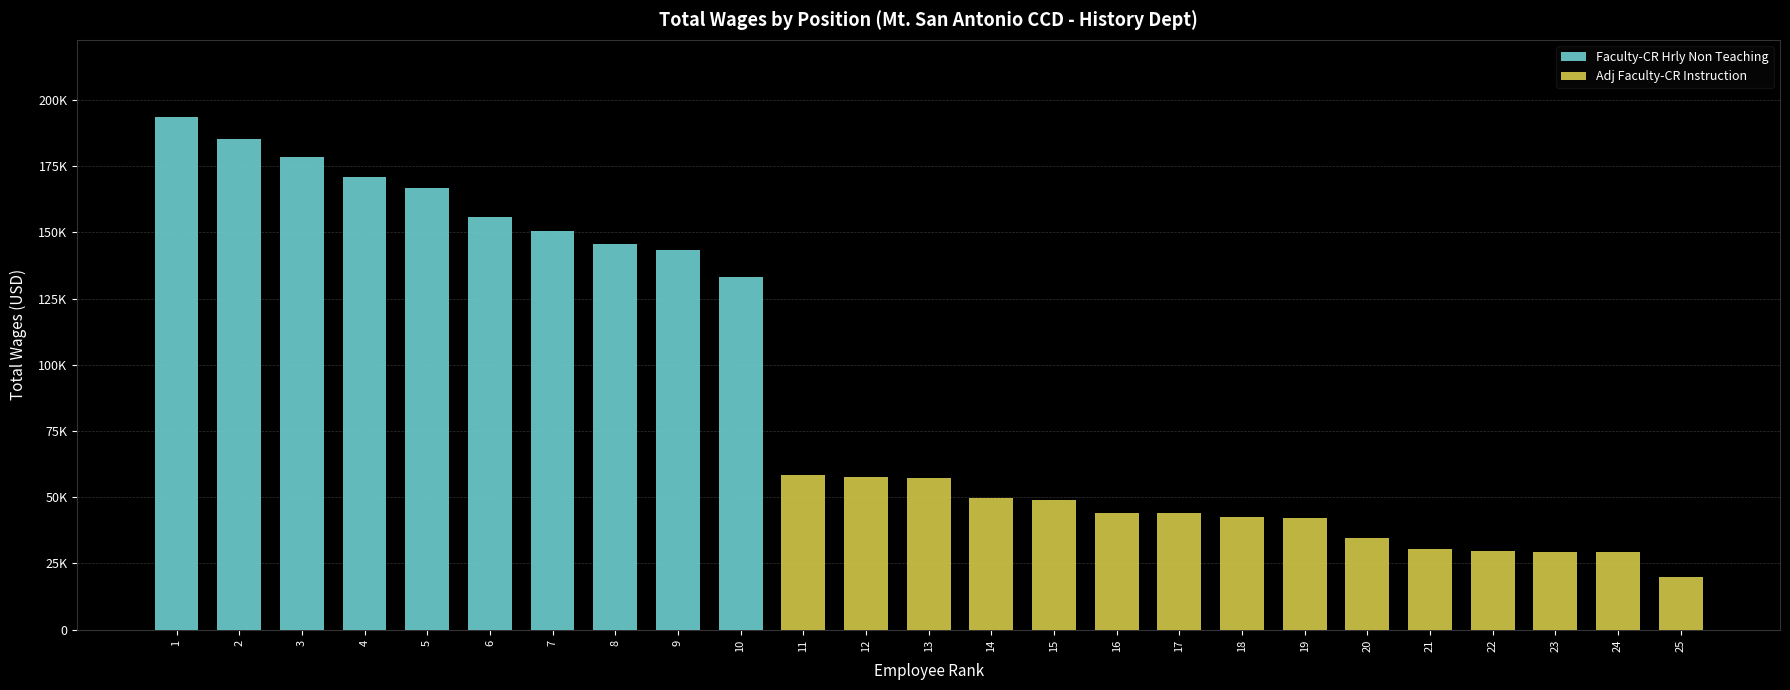

The value of Adj Faculty-CR Instruction at 16 is 44000. True or false?

True